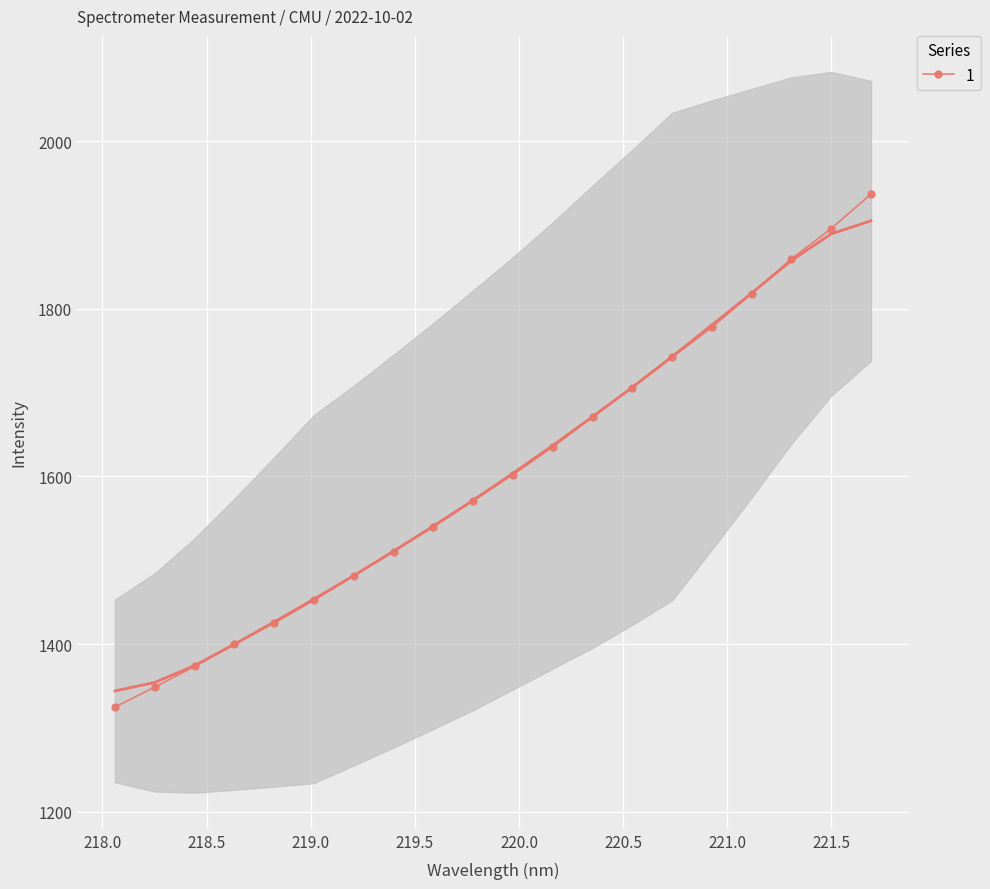

True or false: the data shows 1425.0 at 218.8244.

True